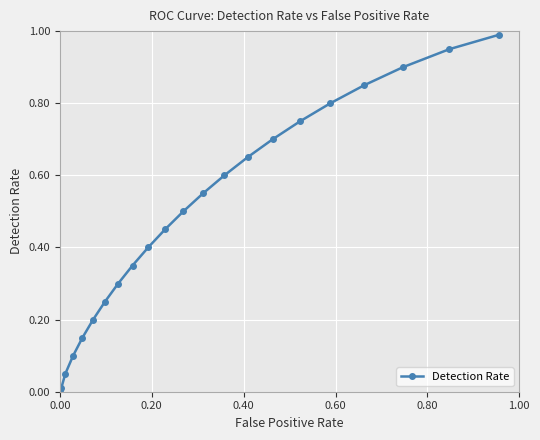

True or false: the data has more than 1 interior local peaks.

False